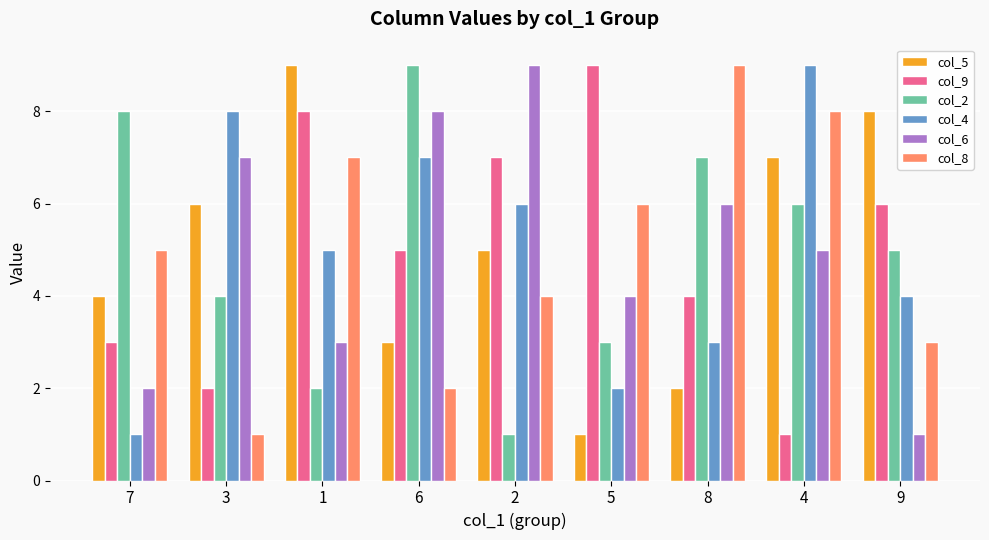

At how many categories does at least one series exceed 7?

9